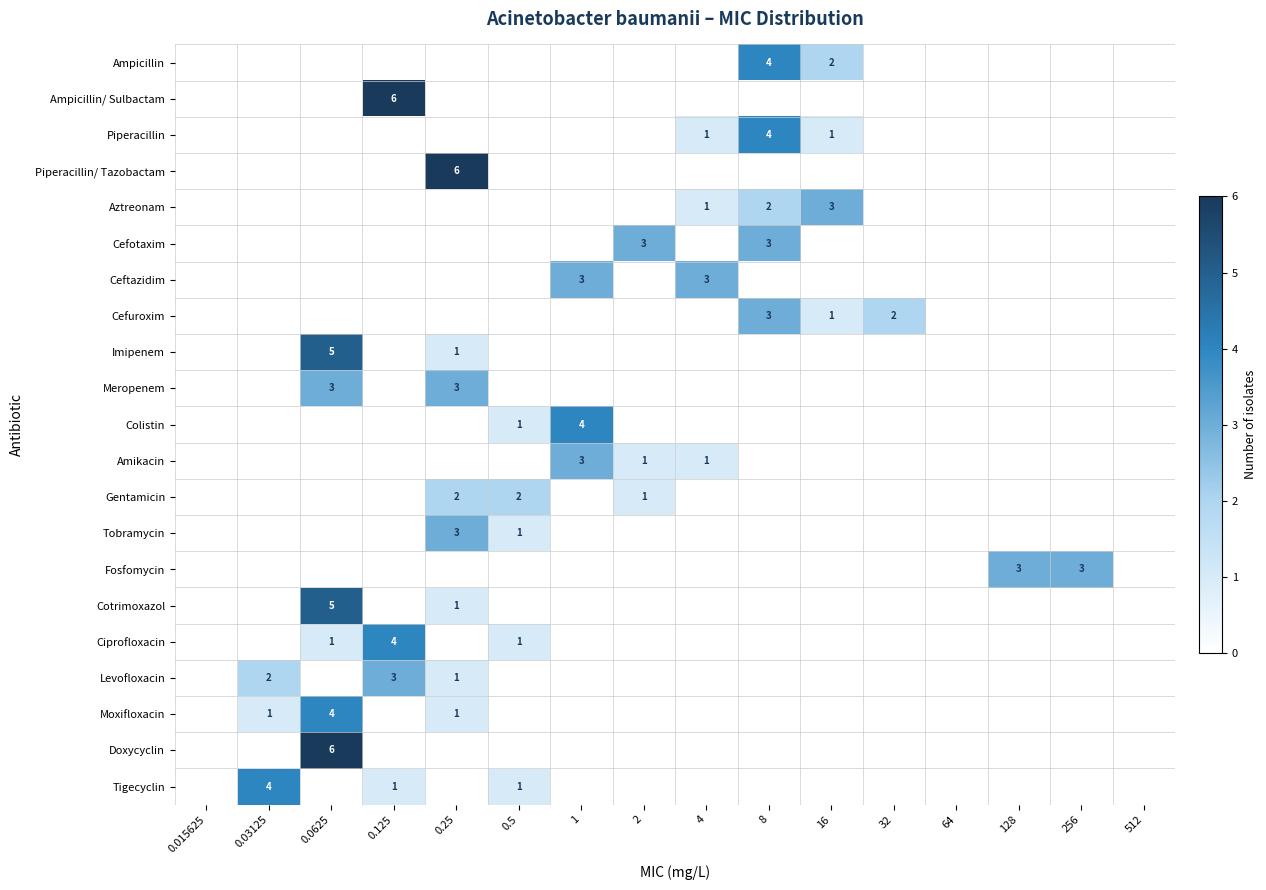

At which category does the chart reach its minimum across all series?

0.015625